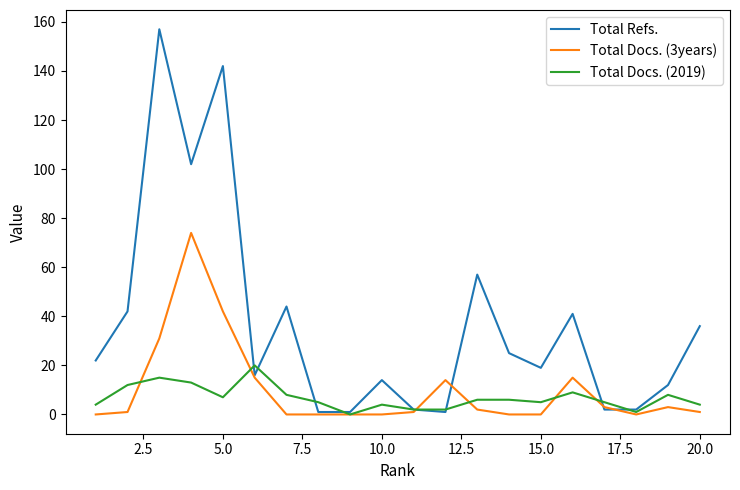

Which series has the largest total across all categories?

Total Refs.